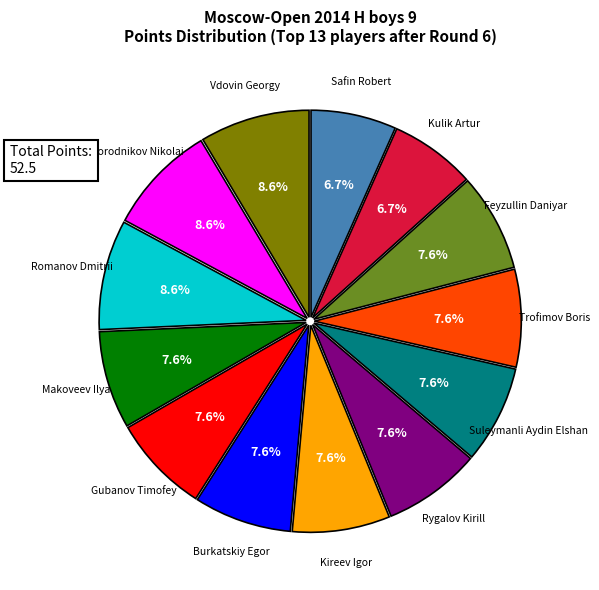

Is there a majority slice in this chart?

No